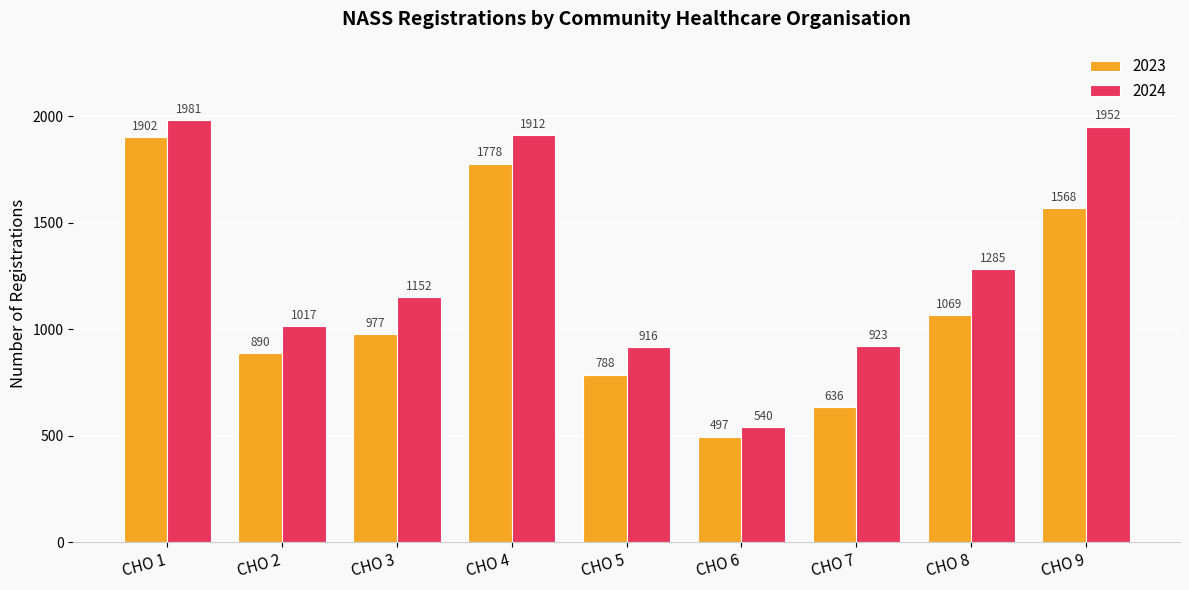

The 2024 series shows 1912 at CHO 4. True or false?

True